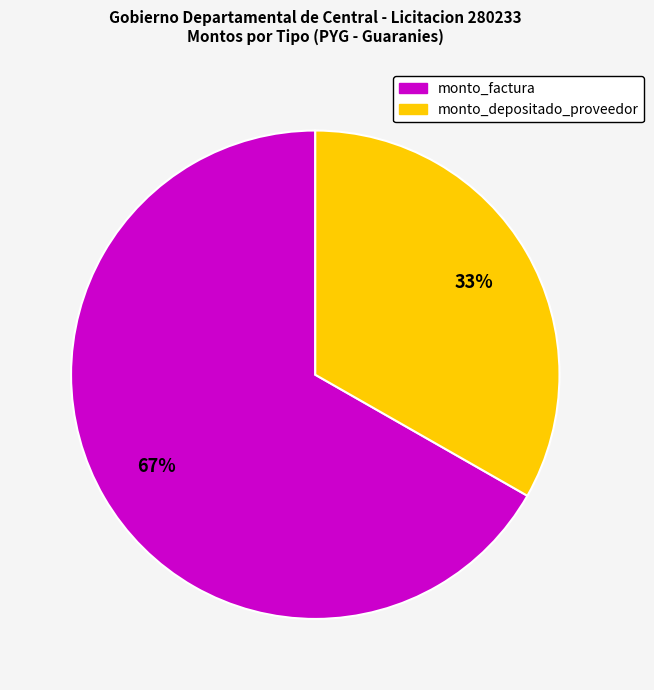

To the nearest percent, what is the average slice percentage?

50%